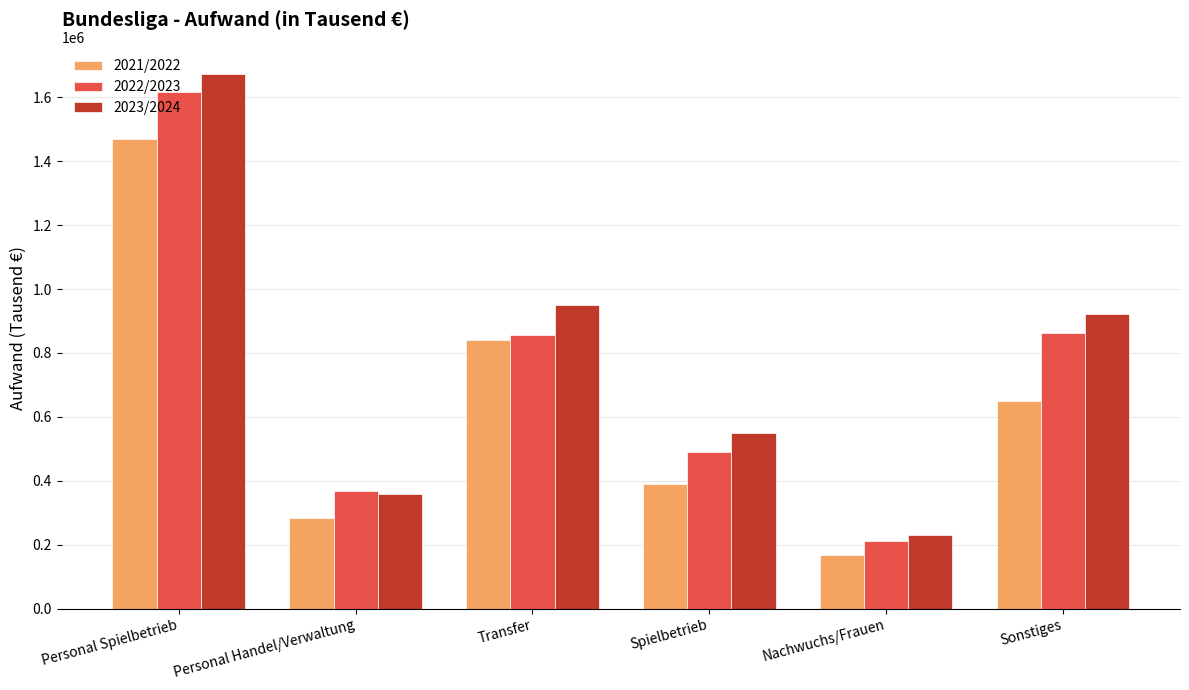

Between Personal Spielbetrieb and Personal Handel/Verwaltung, which series saw the biggest shift?

2023/2024